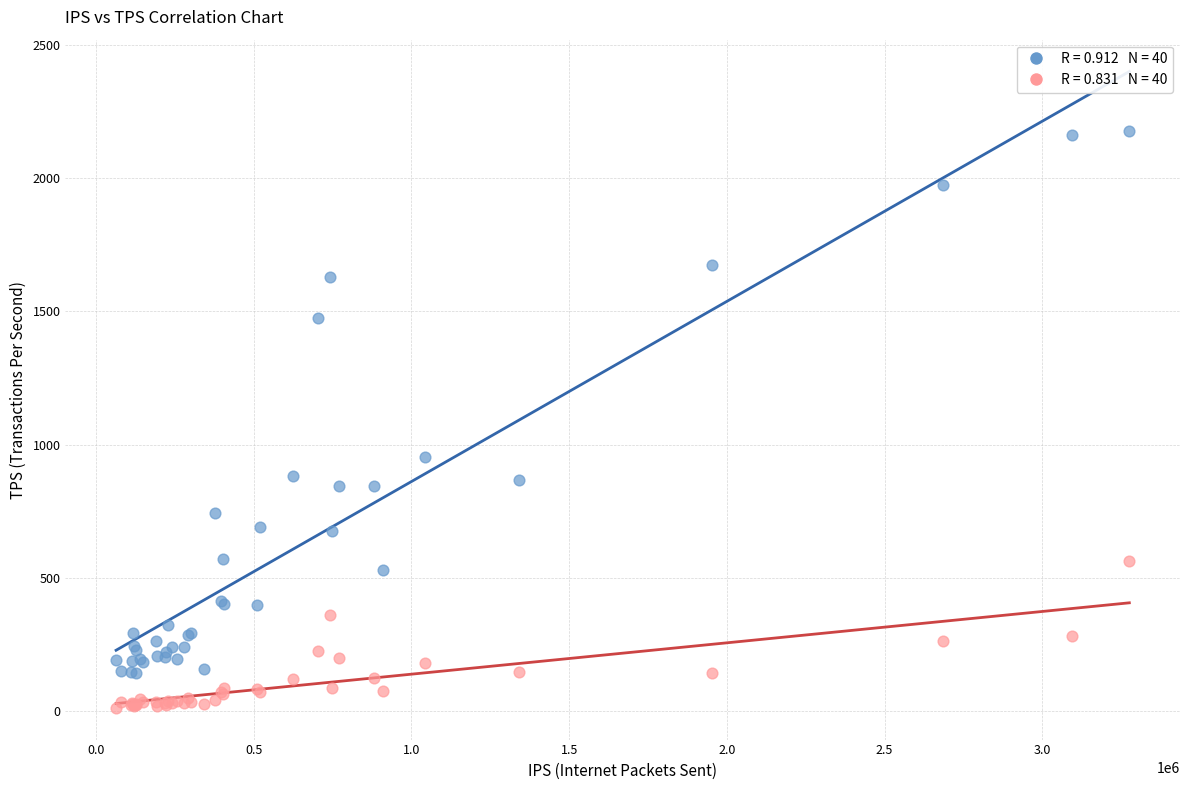

Across all series, what Y value is closest to 1094?

954.3